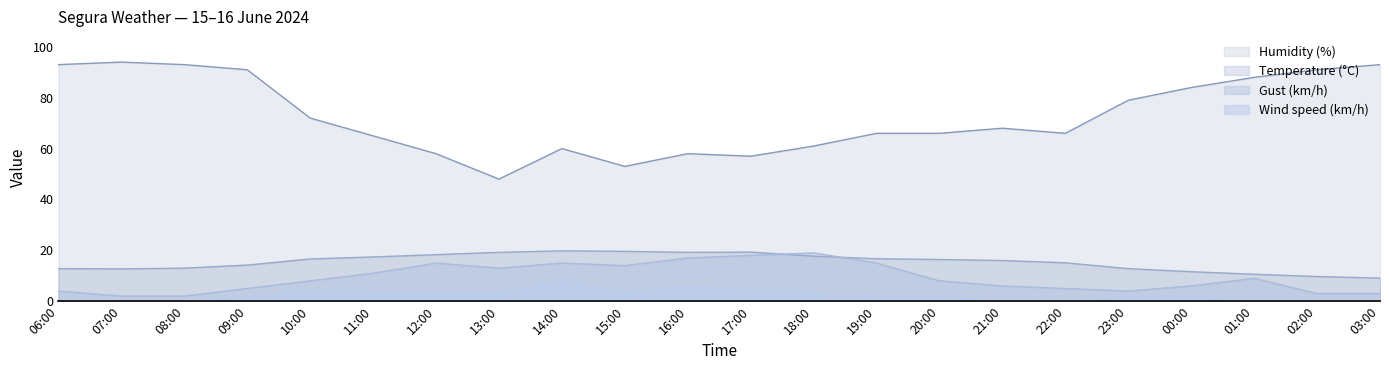

Count the number of categories in the chart.

22